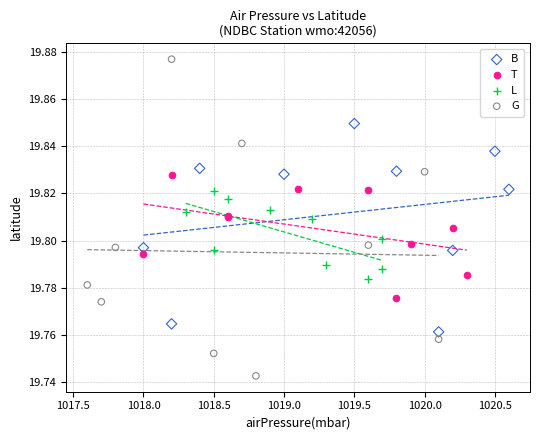

Which series has the widest spread of Y values?

G